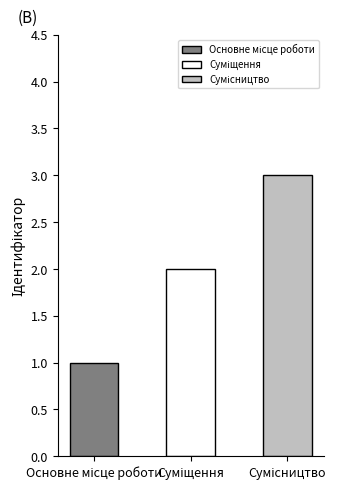

What is the value of the 3rd bar from the left?

3